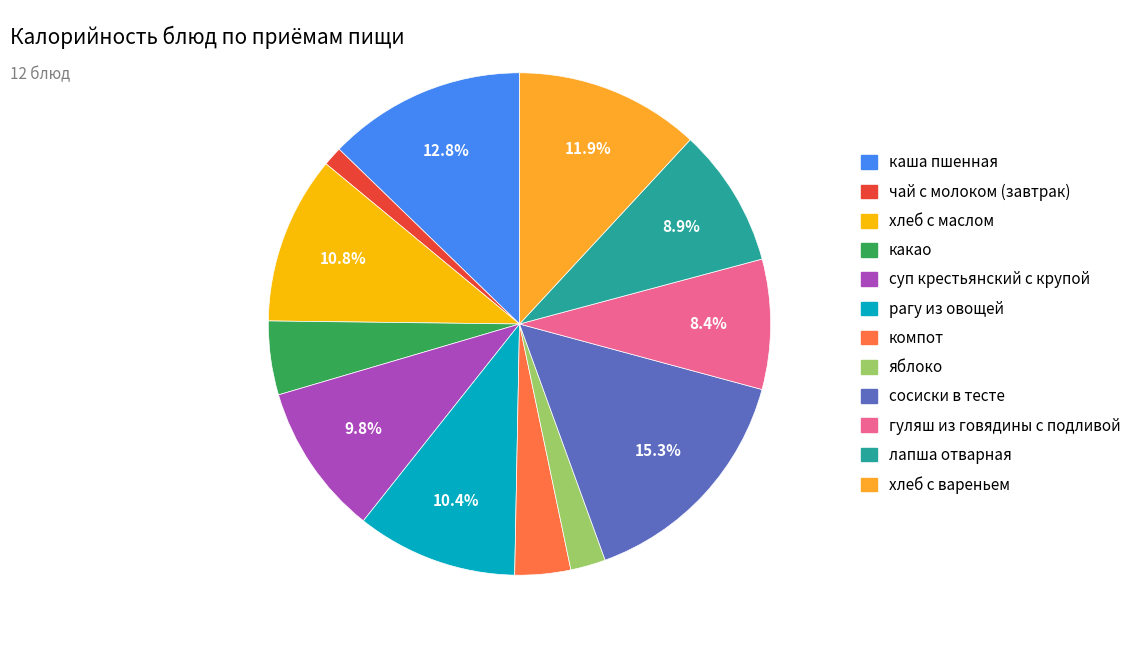

To the nearest percent, what portion does лапша отварная represent?

9%